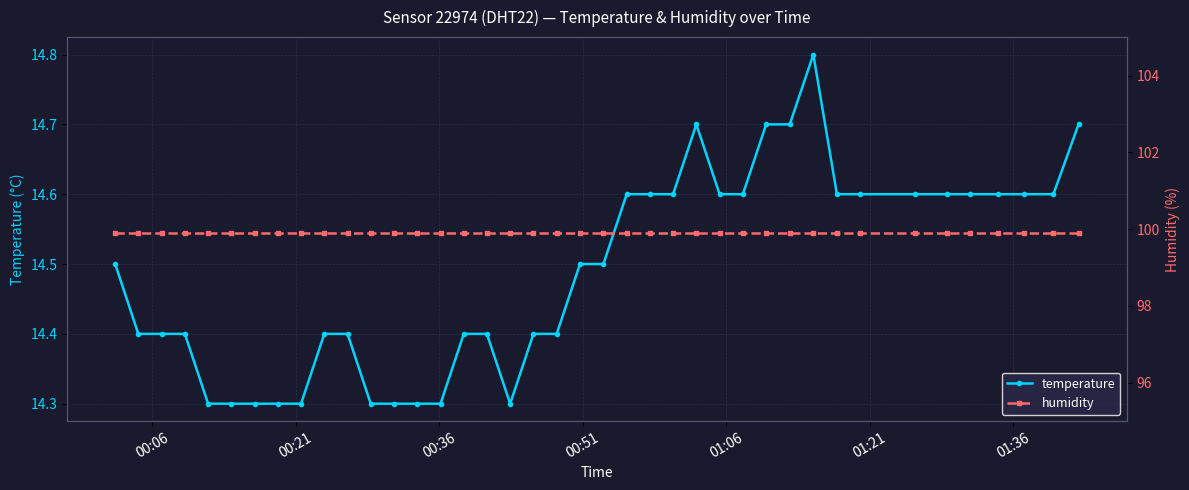

How many lines are shown in the chart?

2